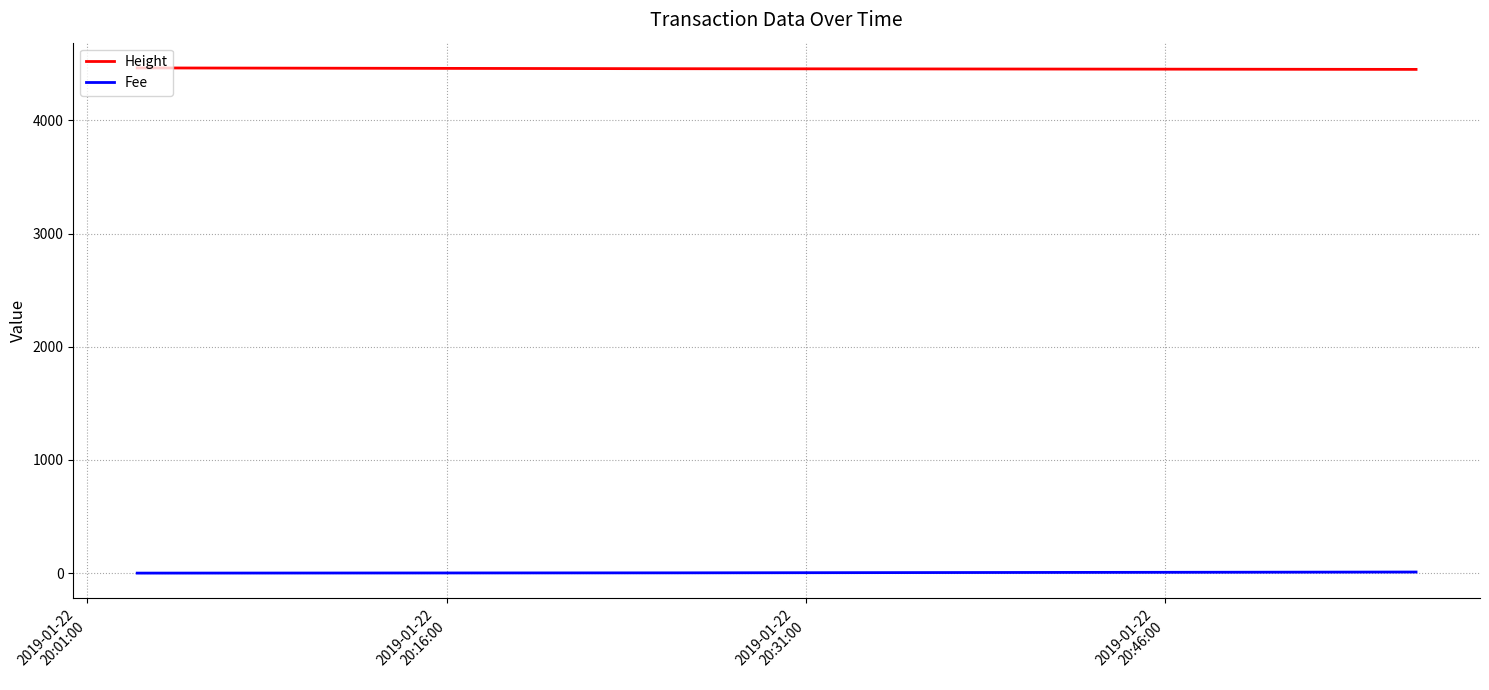

What is the average value of the Height series?

4457.3